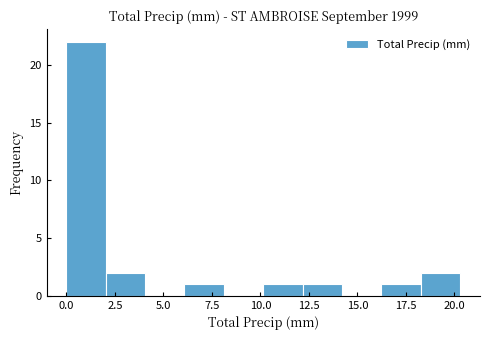

Over which range of the x-axis is the bar tallest?

0.0 to 2.0